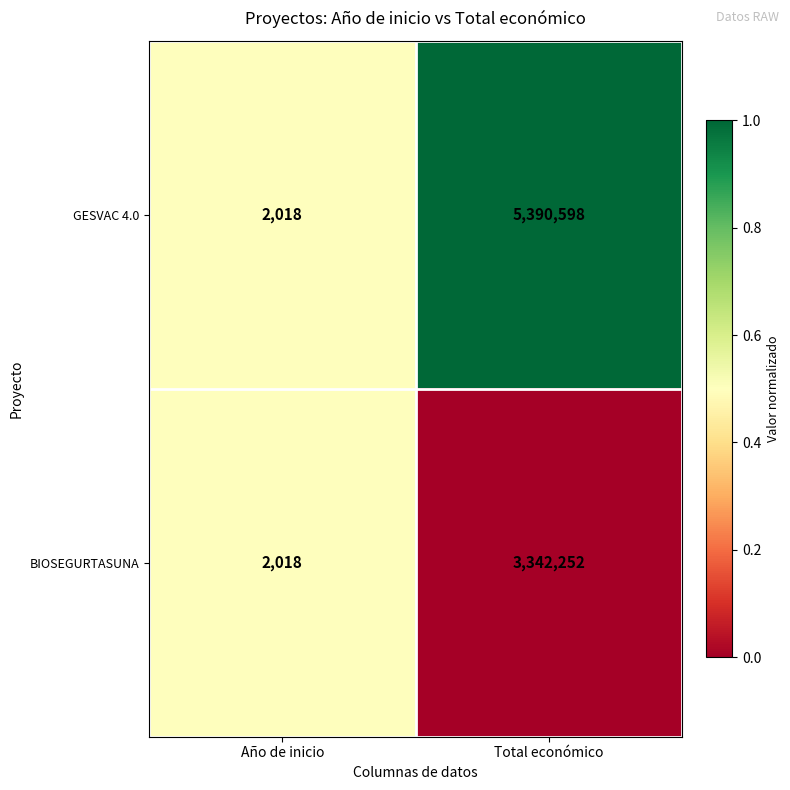

Reading left to right, transcribe all the data shown in this chart.

GESVAC 4.0: 2018	5390598
BIOSEGURTASUNA: 2018	3342252